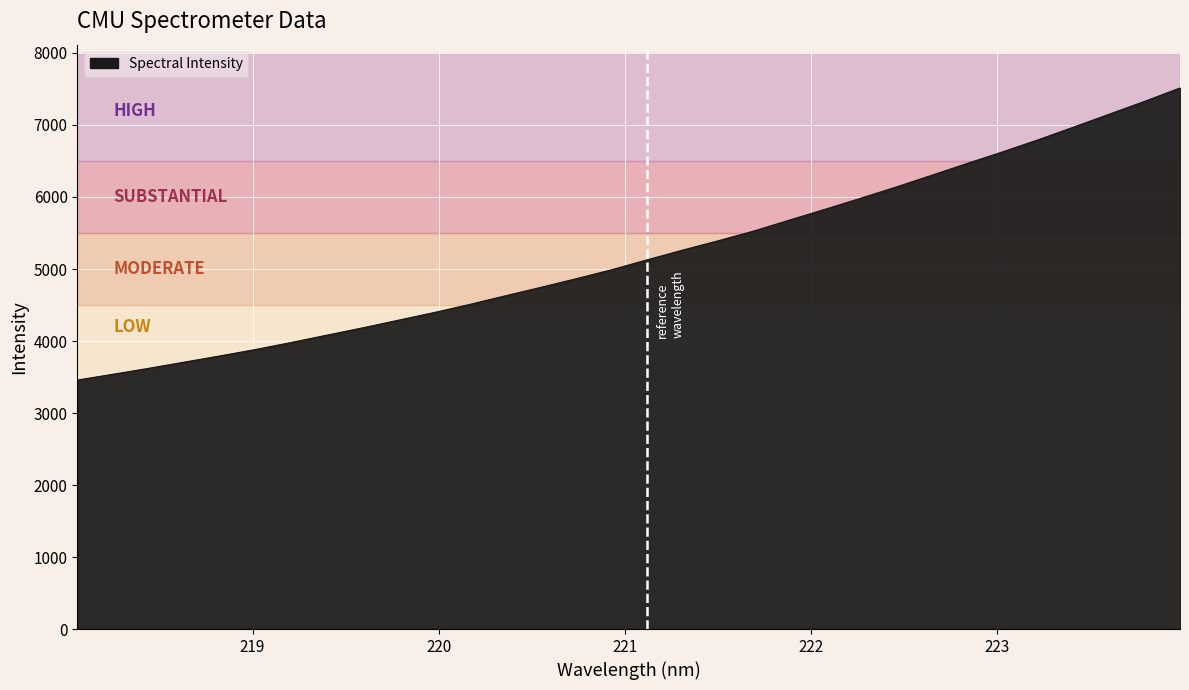

What is the difference between the maximum and minimum values?

4056.5